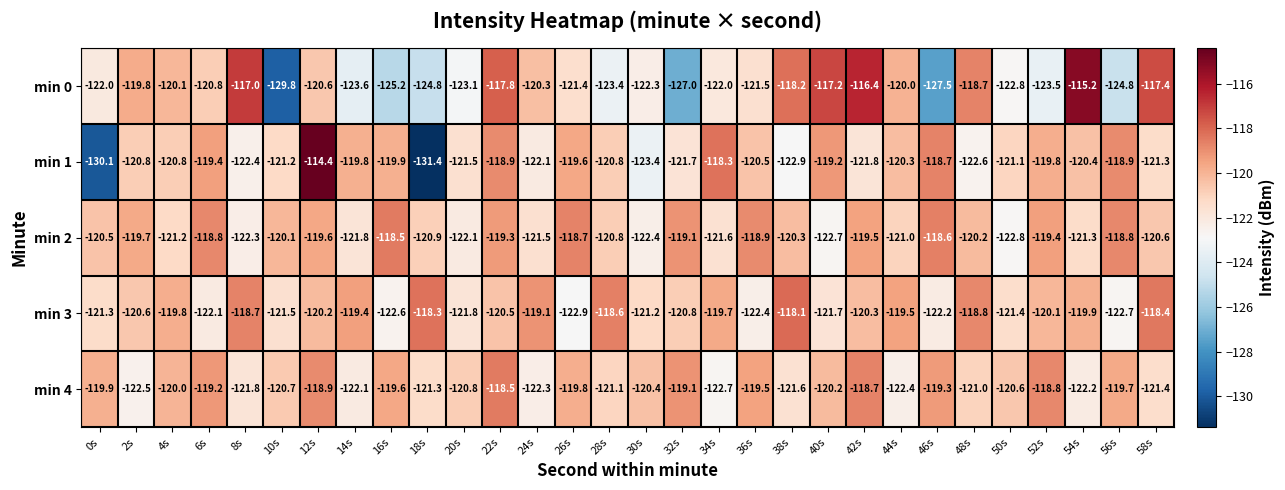

At which label does min 0 first exceed -121?

2s